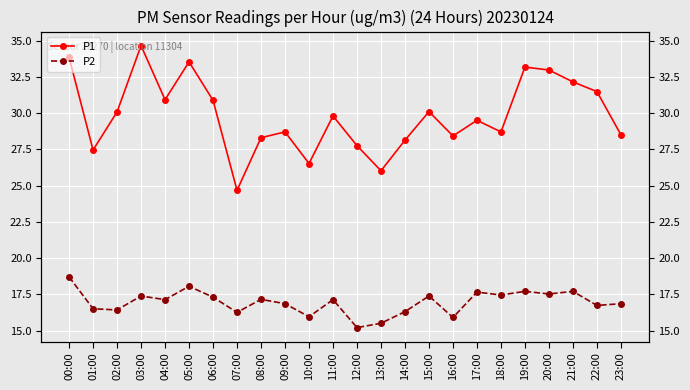

How many lines are shown in the chart?

2